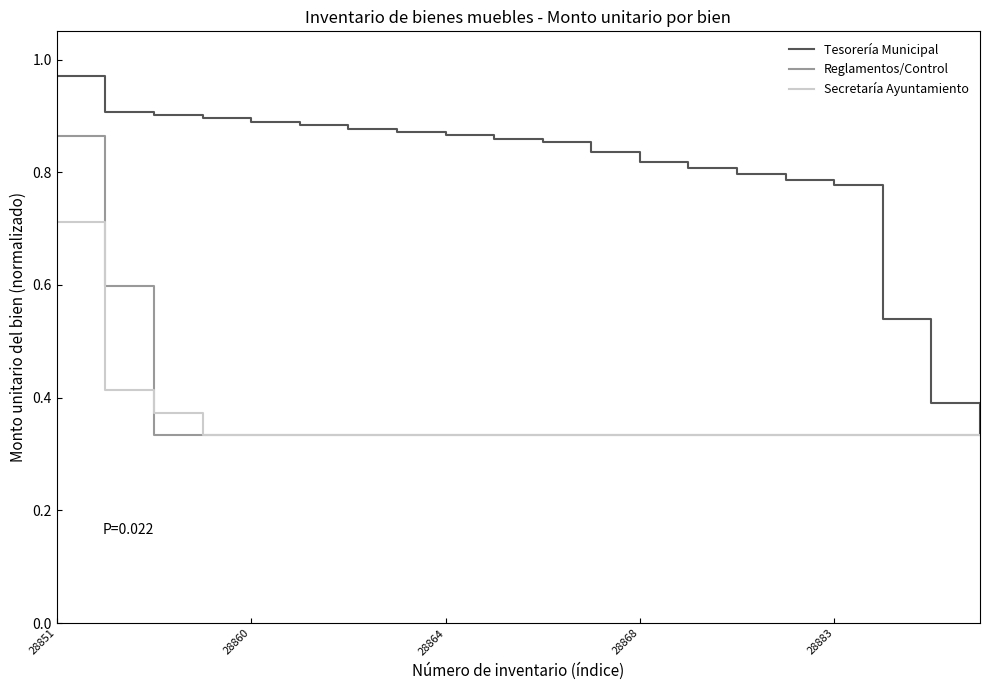

Rank the series by their maximum value, from lowest to highest.

Secretaría Ayuntamiento, Reglamentos/Control, Tesorería Municipal